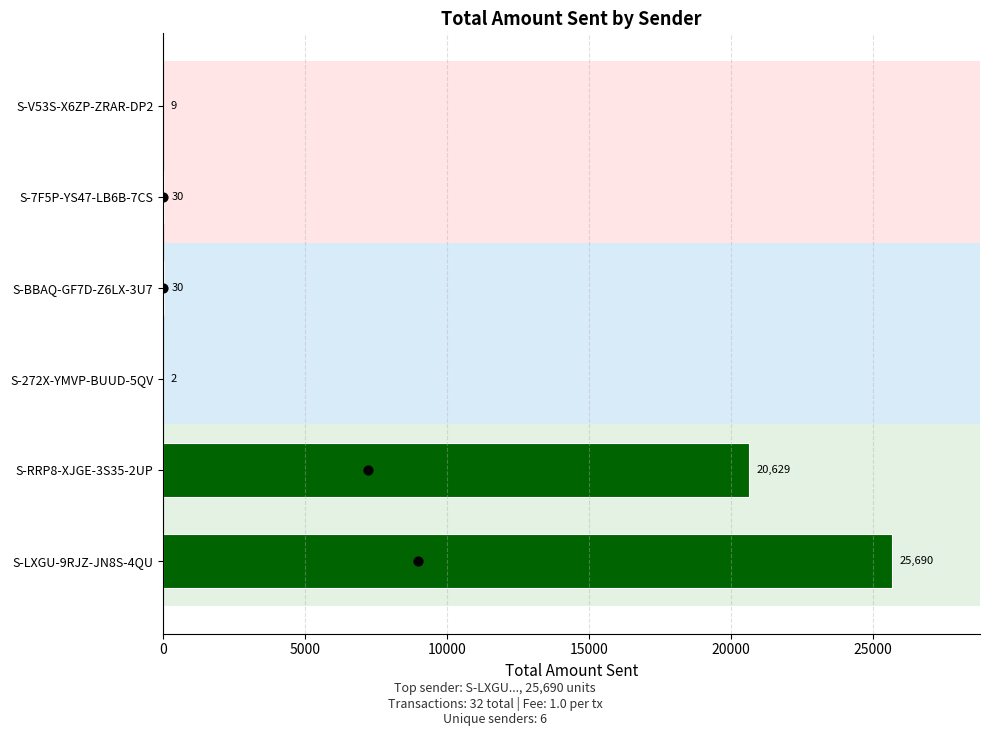

Which has a higher value, S-272X-YMVP-BUUD-5QV or S-7F5P-YS47-LB6B-7CS?

S-7F5P-YS47-LB6B-7CS